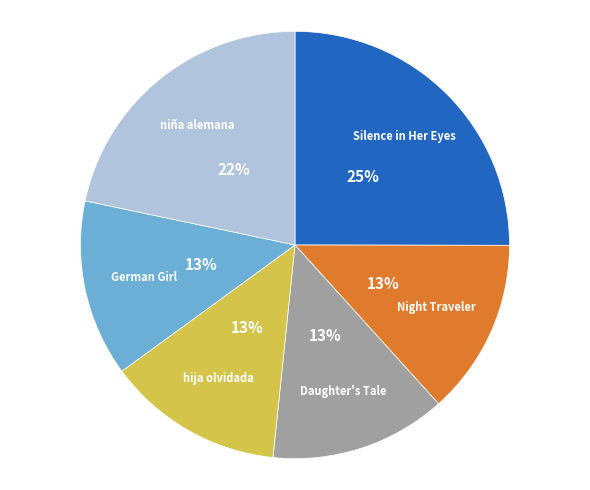

How many slices are in this pie chart?

6